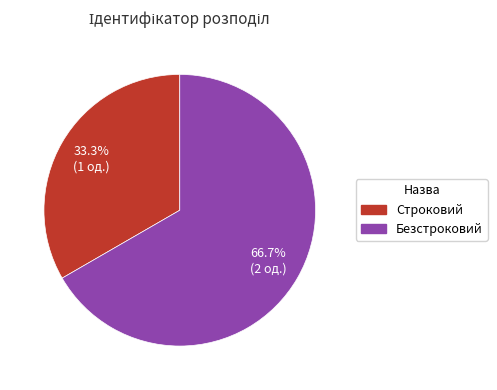

Count the number of slices in the pie.

2